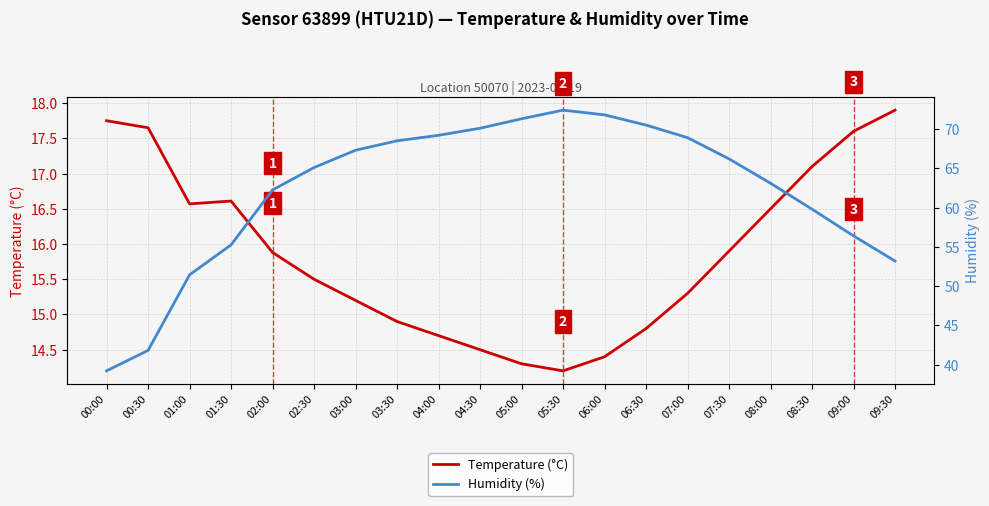

At which label does Humidity (%) first exceed 66?

03:00